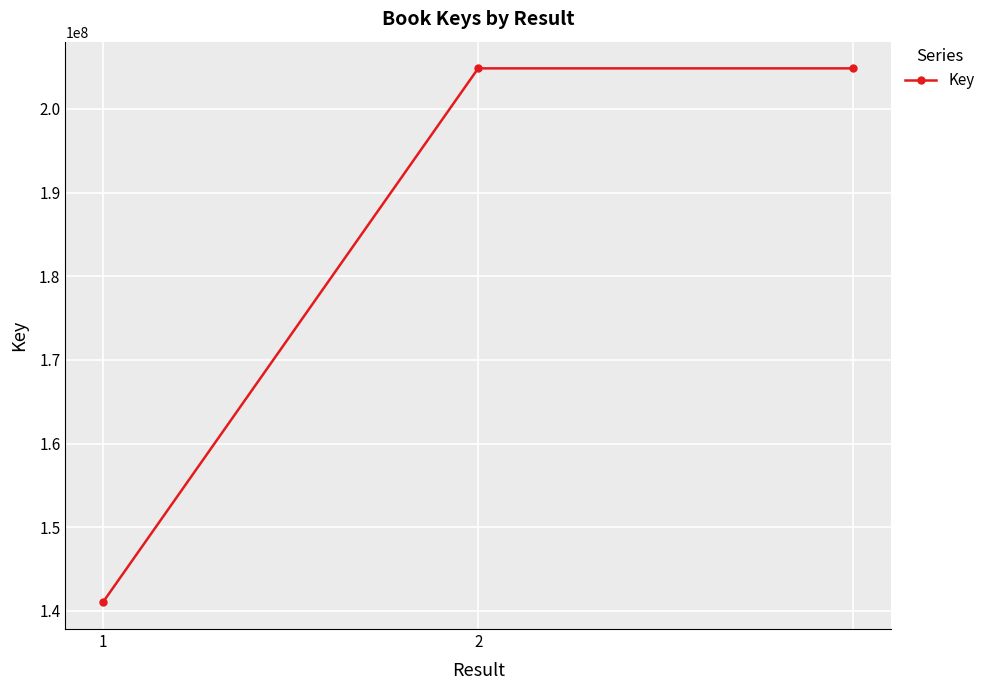

Reading left to right, extract all data points from this chart.

141035238	204850027	204850027